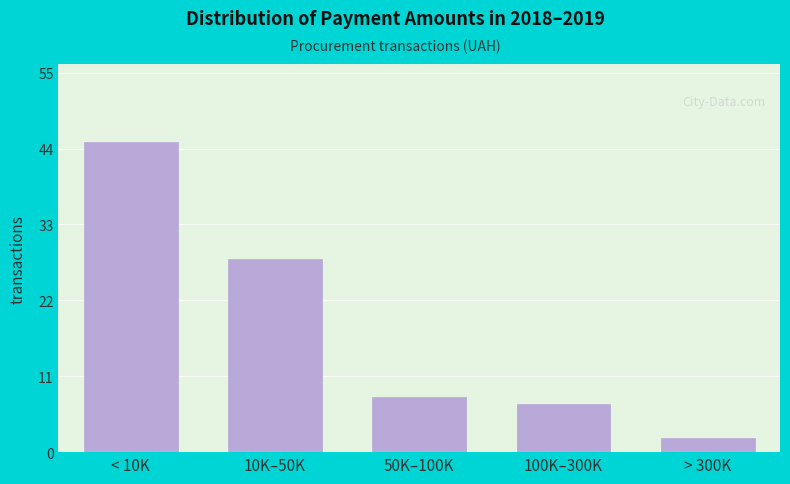

Reading left to right, extract all data points from this chart.

45	28	8	7	2